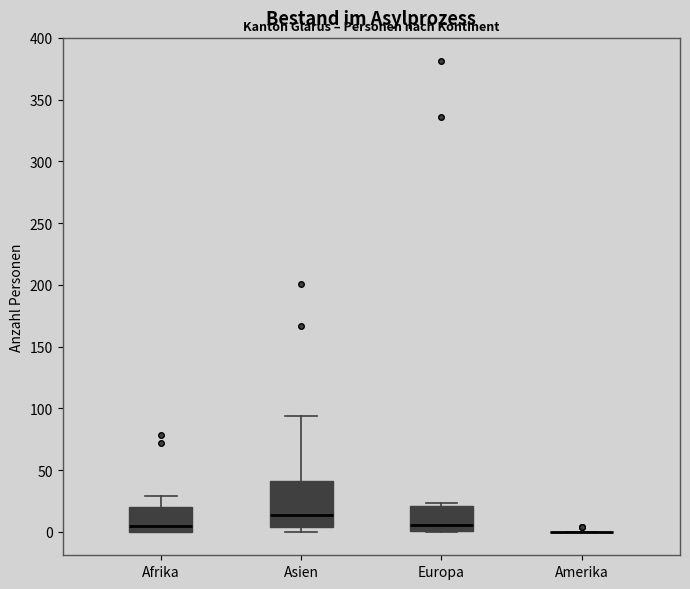

Which box is the tallest, from its lower edge to its upper edge?

Asien